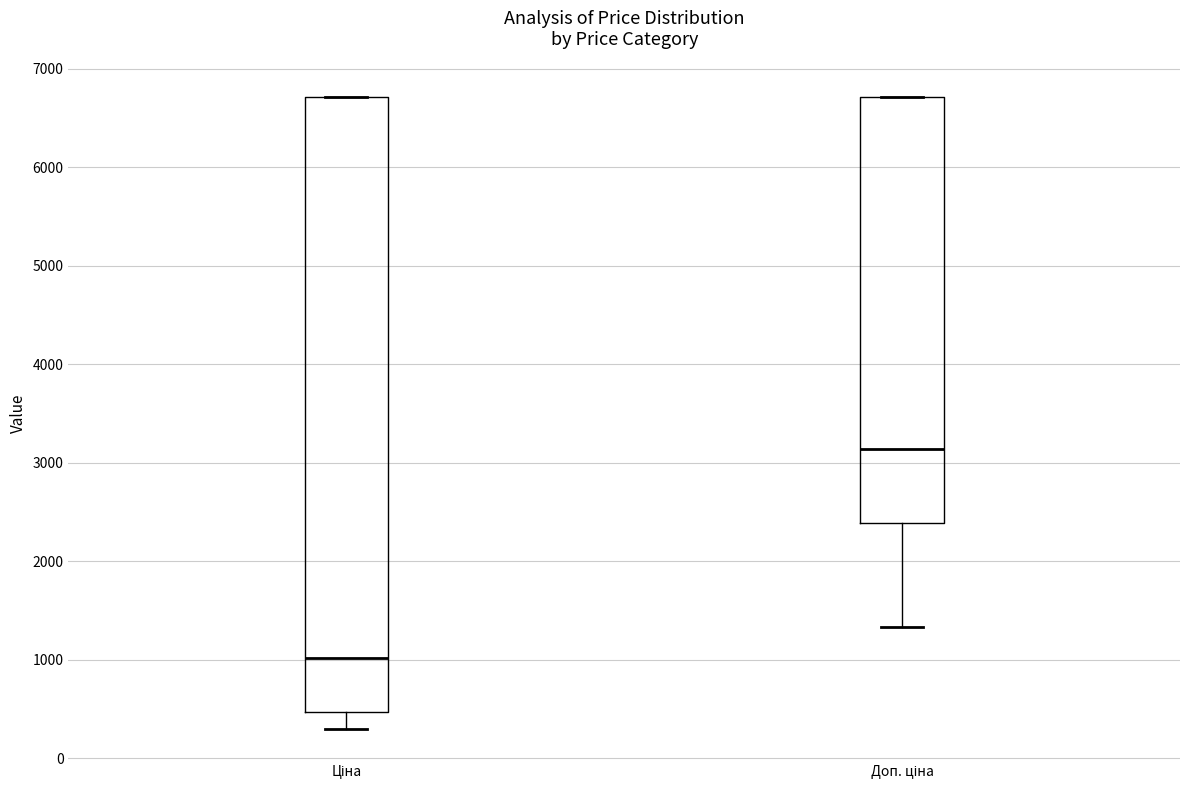

Reading left to right, read every box against the y-axis: the position of its median line, the range the box covers, and the ends of its whiskers. The values are not printed on the chart, so give them approximately, as read against the axis.

Ціна: median 1000, box 500 to 6700, whiskers 300 to 6700
Доп. ціна: median 3100, box 2400 to 6700, whiskers 1300 to 6700